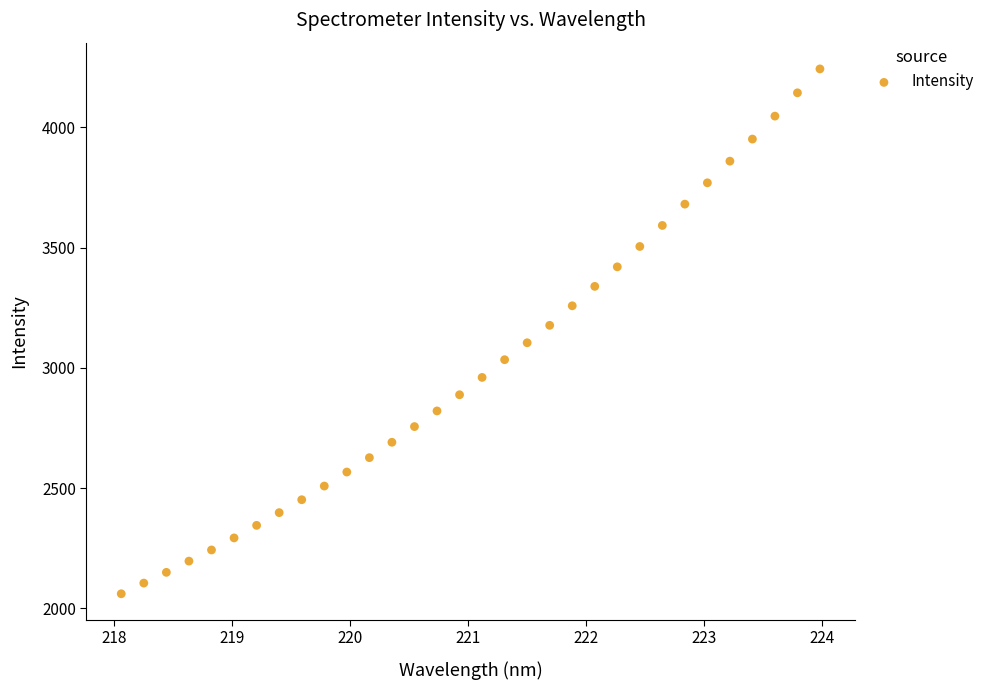

What is the range of X values (max minus min)?

5.9